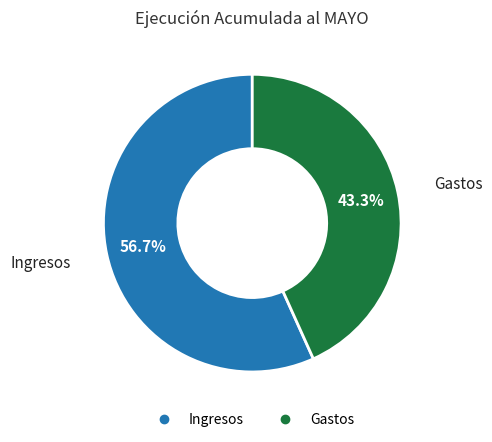

How many slices are in this pie chart?

2